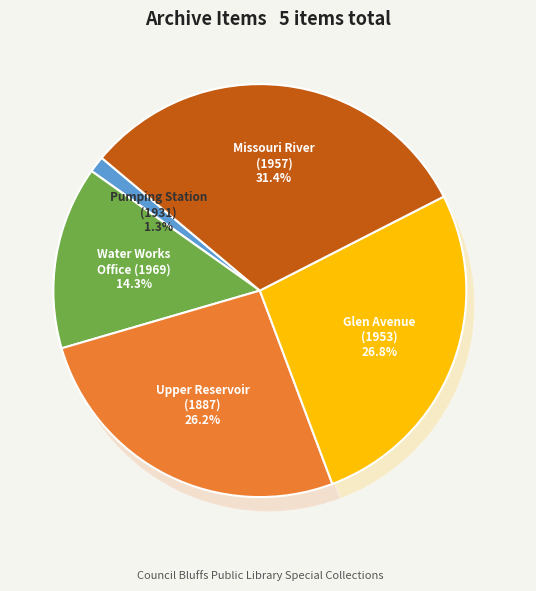

To the nearest percent, what portion does Today - Glen Avenue (1953) represent?

27%